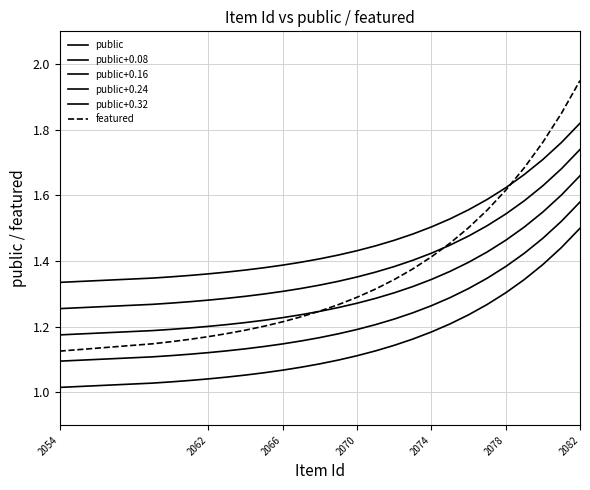

Which series has the largest total across all categories?

public+0.32